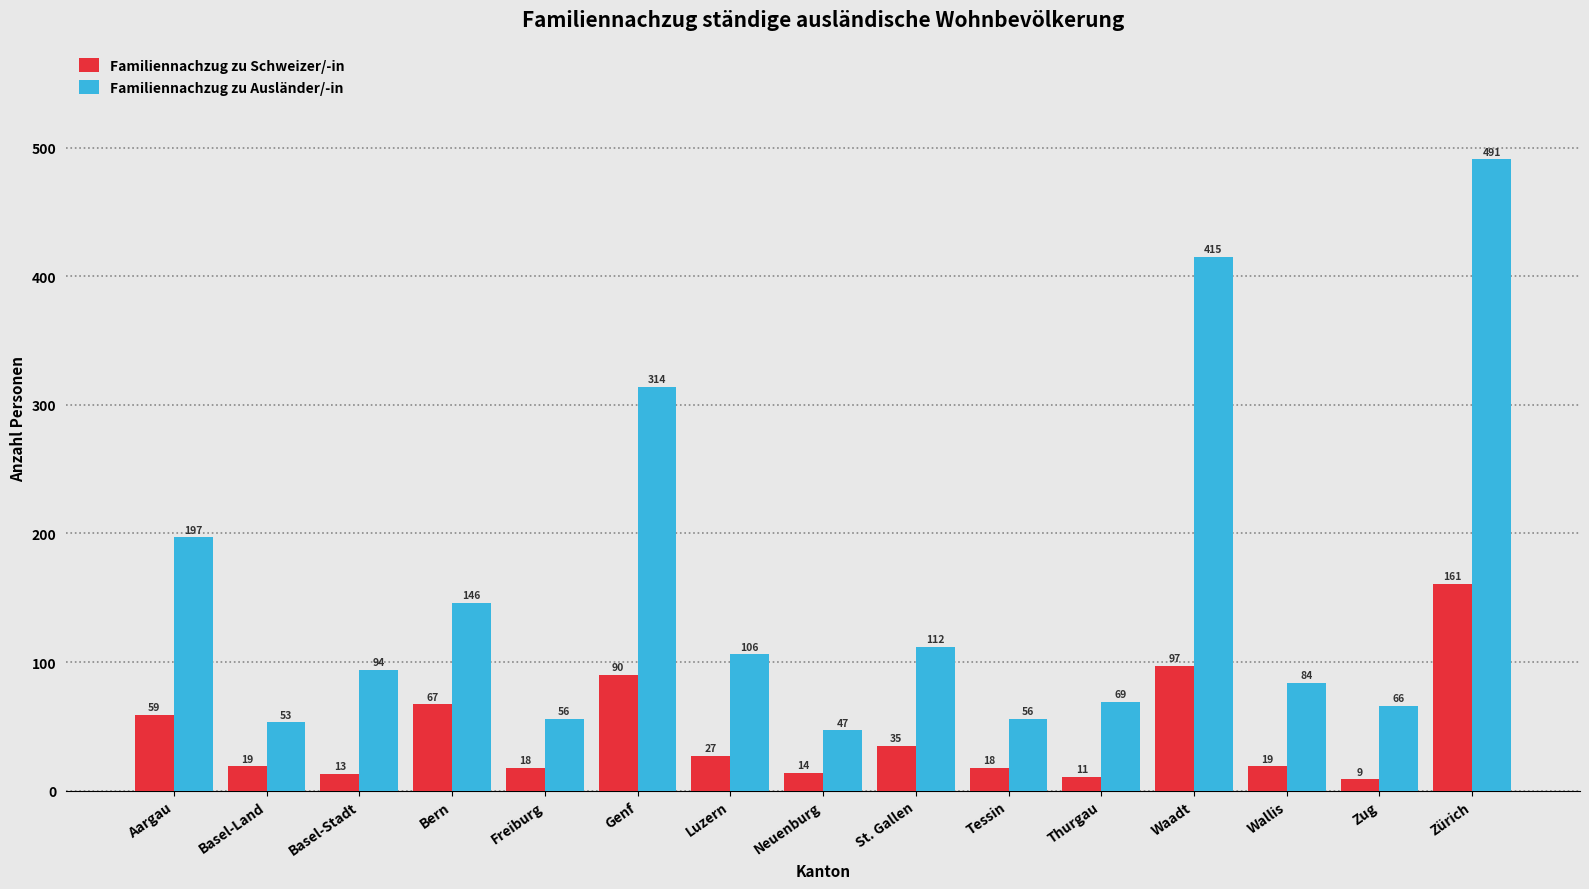

Where does the Familiennachzug zu Schweizer/-in series first go above 19?

Aargau